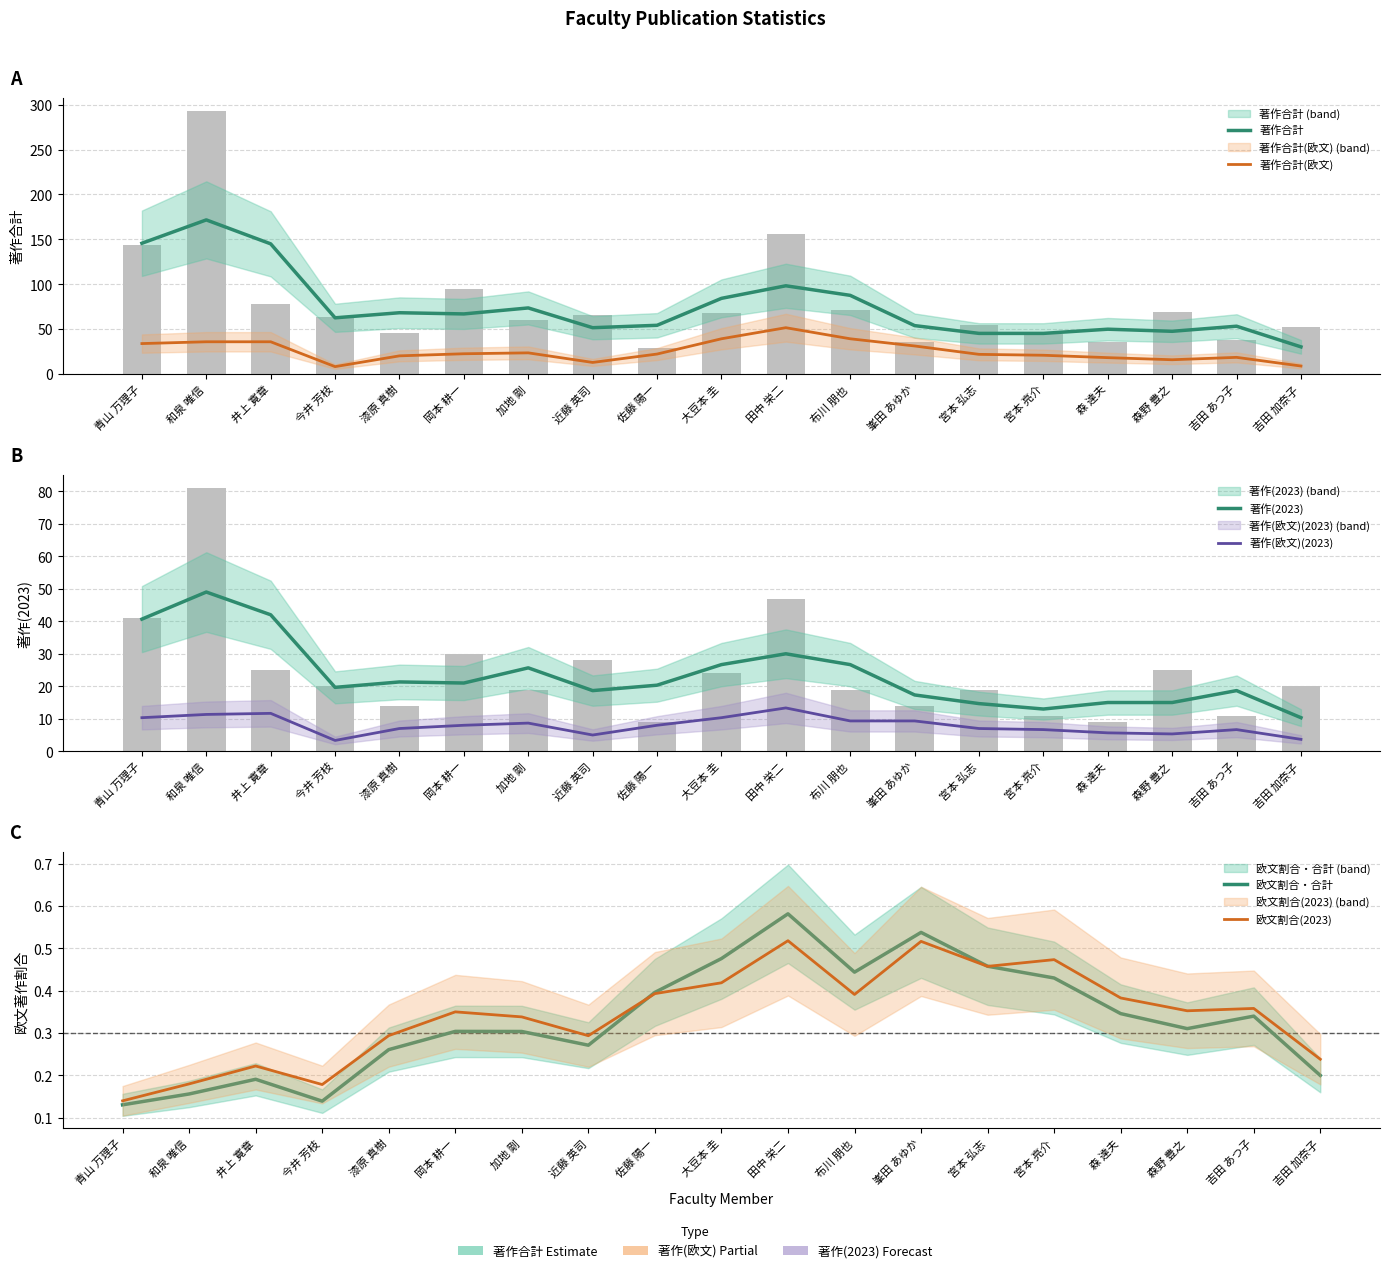

What is the difference between the 著作合計 values at 漆原 真樹 and 吉田 加奈子?

38.0